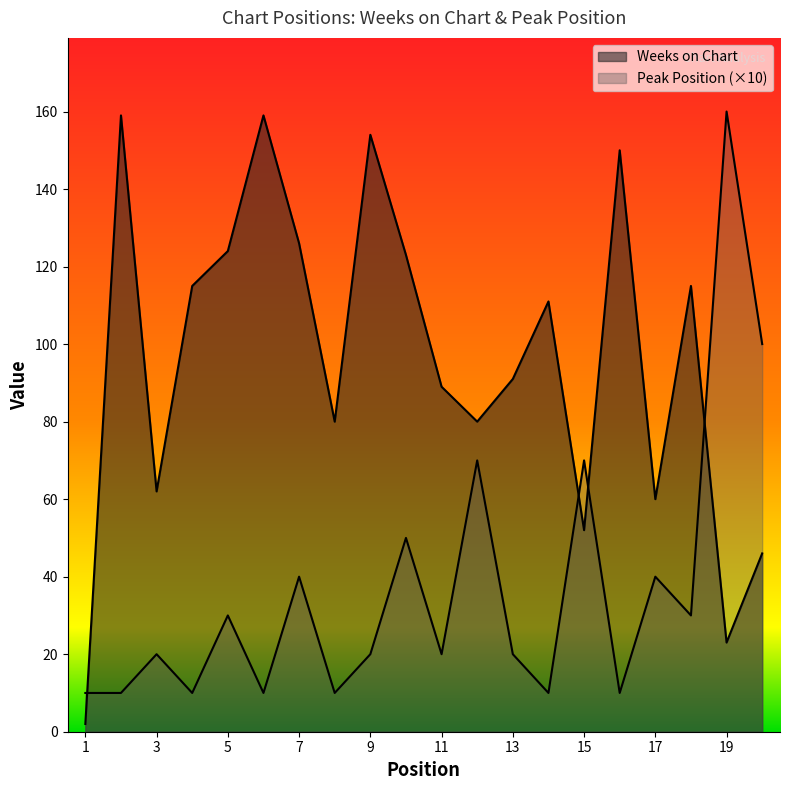

Which series has the largest total across all categories?

Weeks on Chart